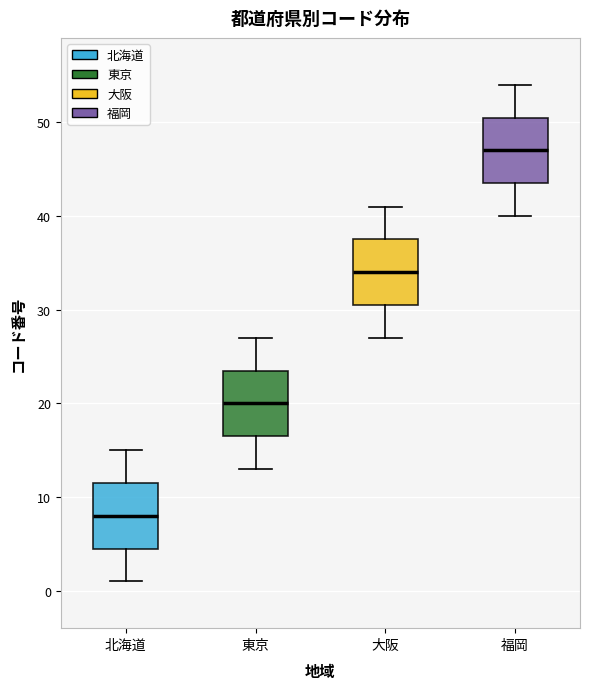

Reading left to right, transcribe this box plot: for each box, give where its median line is, the range the box spans, and where its two whiskers end, as read against the y-axis. The values are not printed on the chart, so give them approximately, as read against the axis.

北海道: median 8, box 5 to 12, whiskers 1 to 15
東京: median 20, box 17 to 24, whiskers 13 to 27
大阪: median 34, box 31 to 38, whiskers 27 to 41
福岡: median 47, box 44 to 51, whiskers 40 to 54